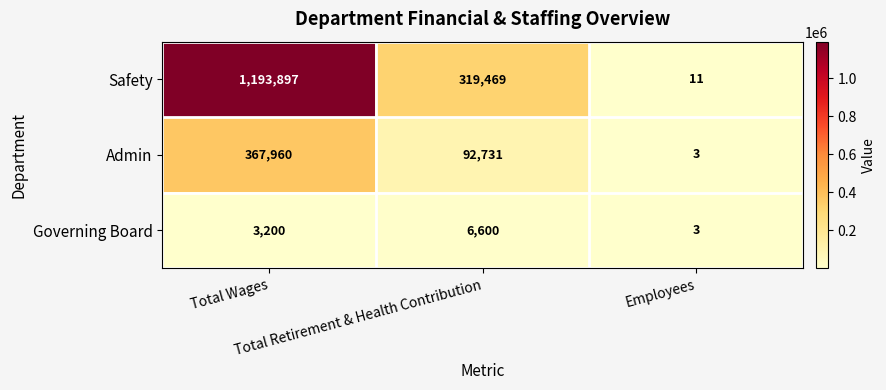

What is the difference between the maximum and minimum values in the Safety series?

1193886